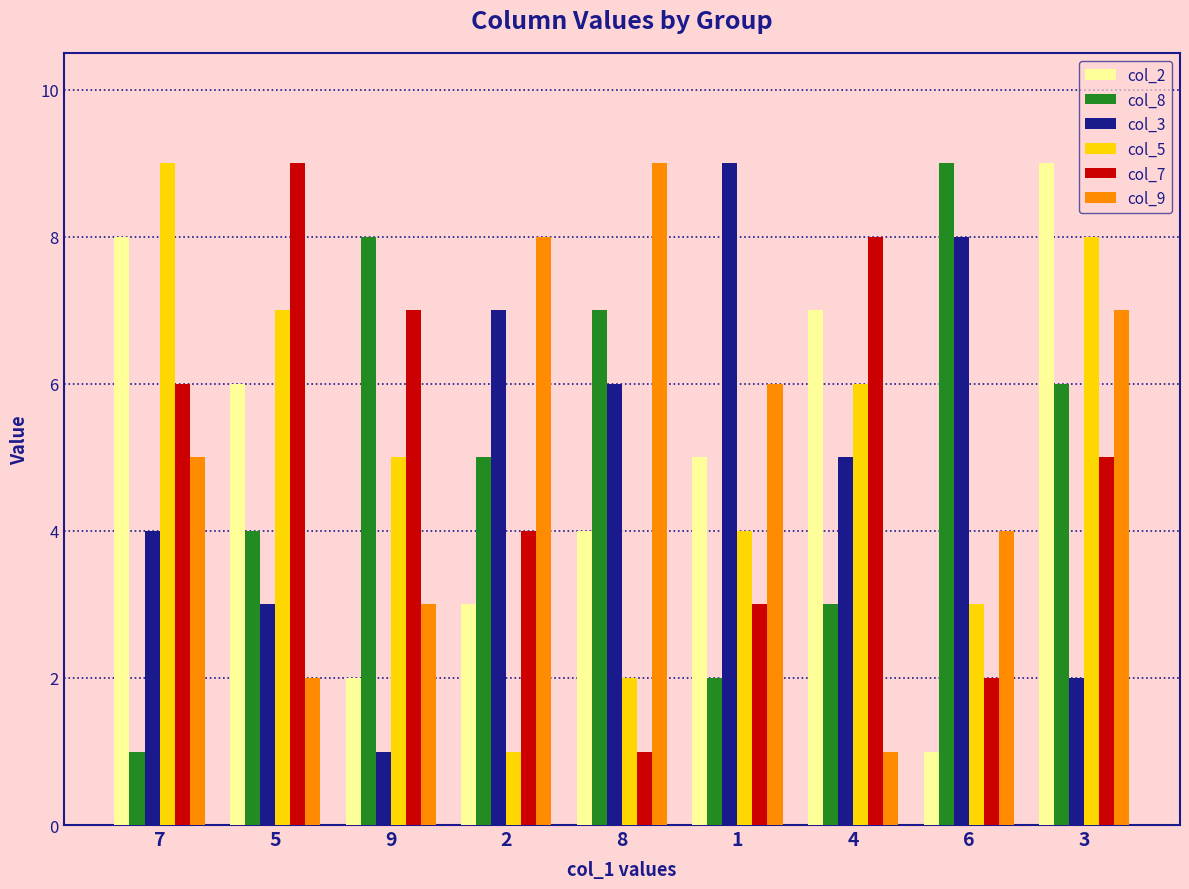

At how many categories does at least one series exceed 1?

9